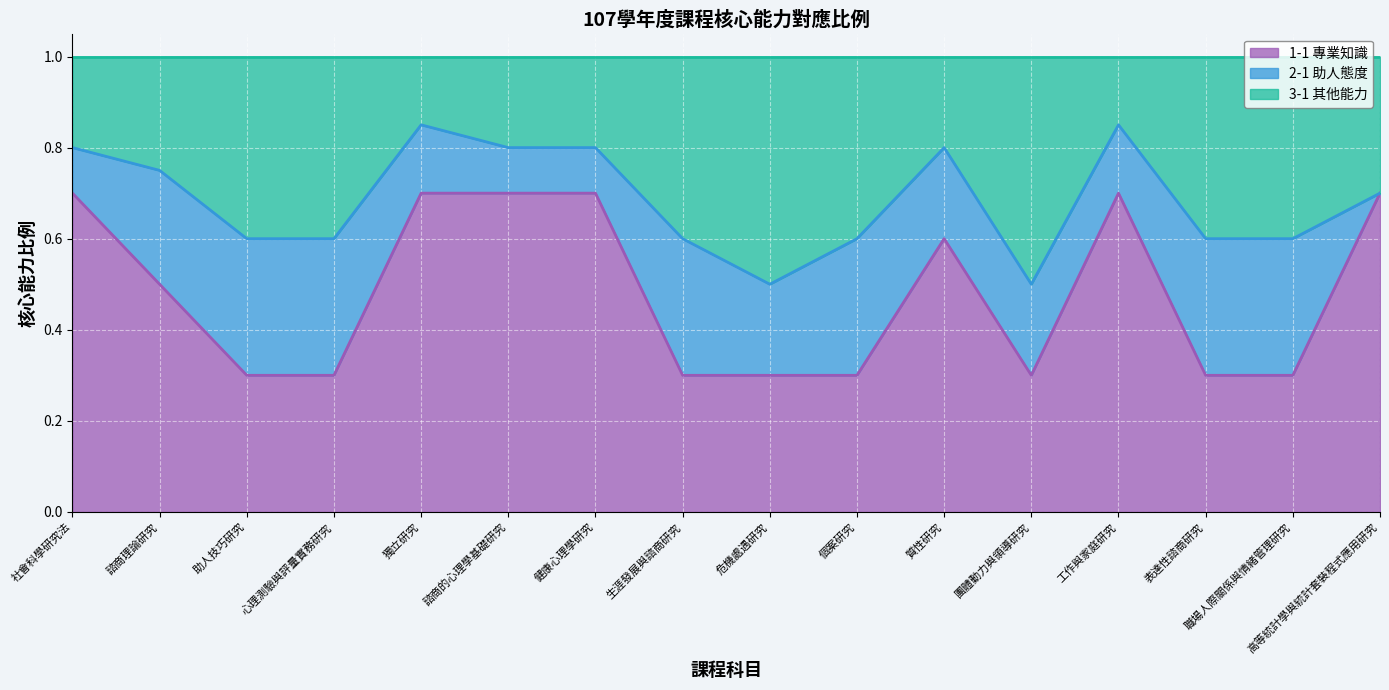

What are all the series names shown in the legend?

1-1 專業知識, 2-1 助人態度, 3-1 其他能力